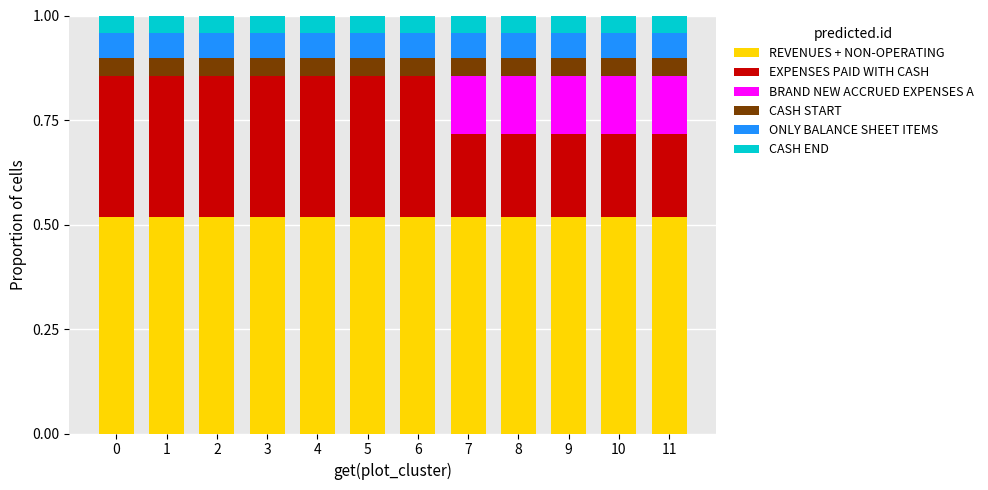

What is the total value across all series at 11?

1.0